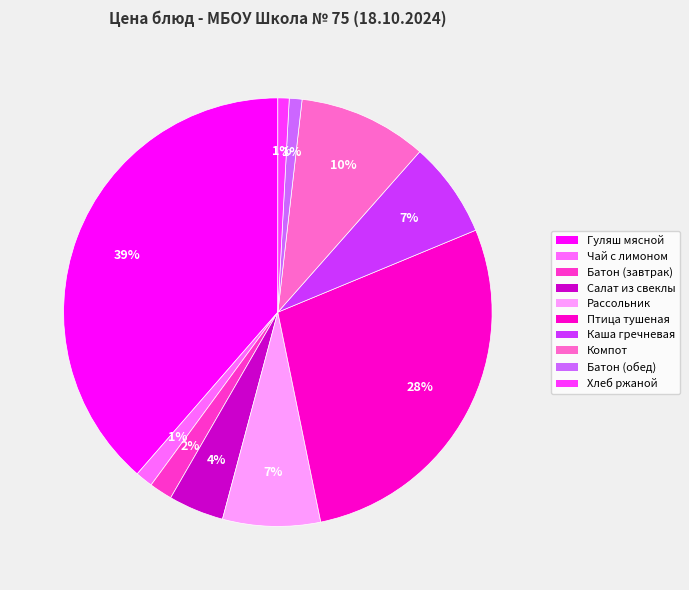

Is there any slice that represents more than half of the pie?

No